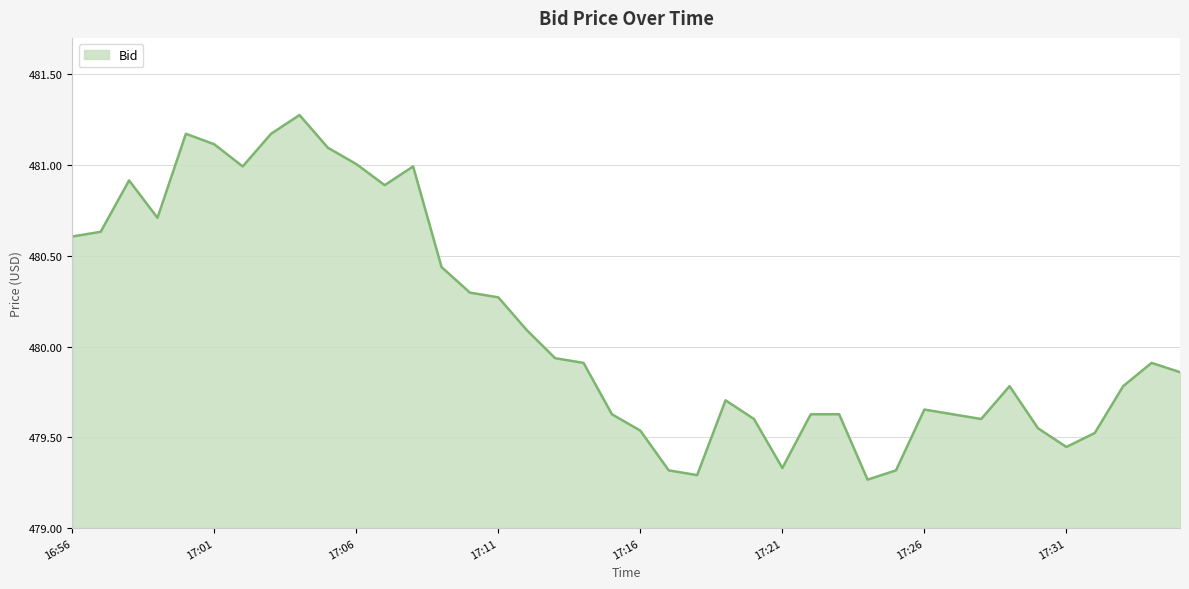

Does the chart display data point markers on the line(s)?

No